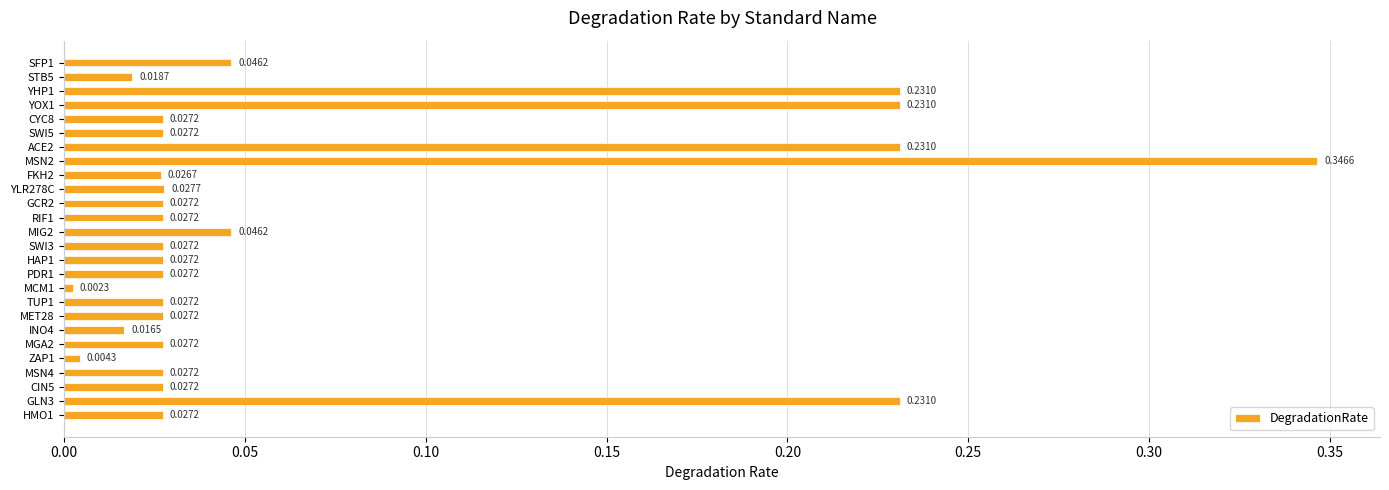

What is the sum of all values?

1.8